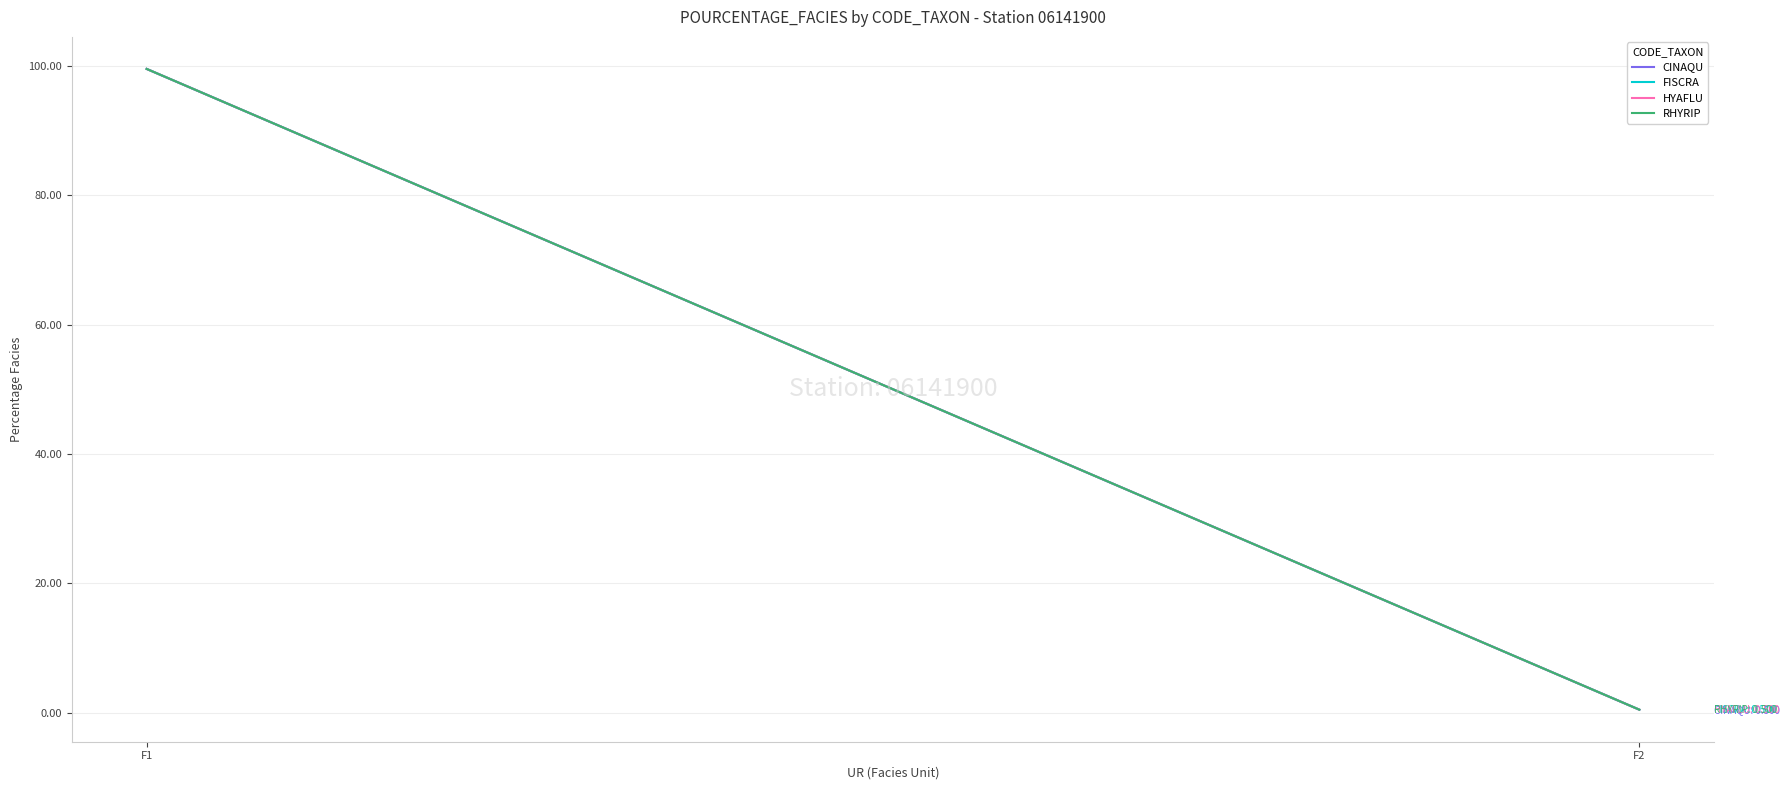

Reading right to left, transcribe all the data shown in this chart.

CINAQU: F2=0.5	F1=99.5
FISCRA: F2=0.5	F1=99.5
HYAFLU: F2=0.5	F1=99.5
RHYRIP: F2=0.5	F1=99.5